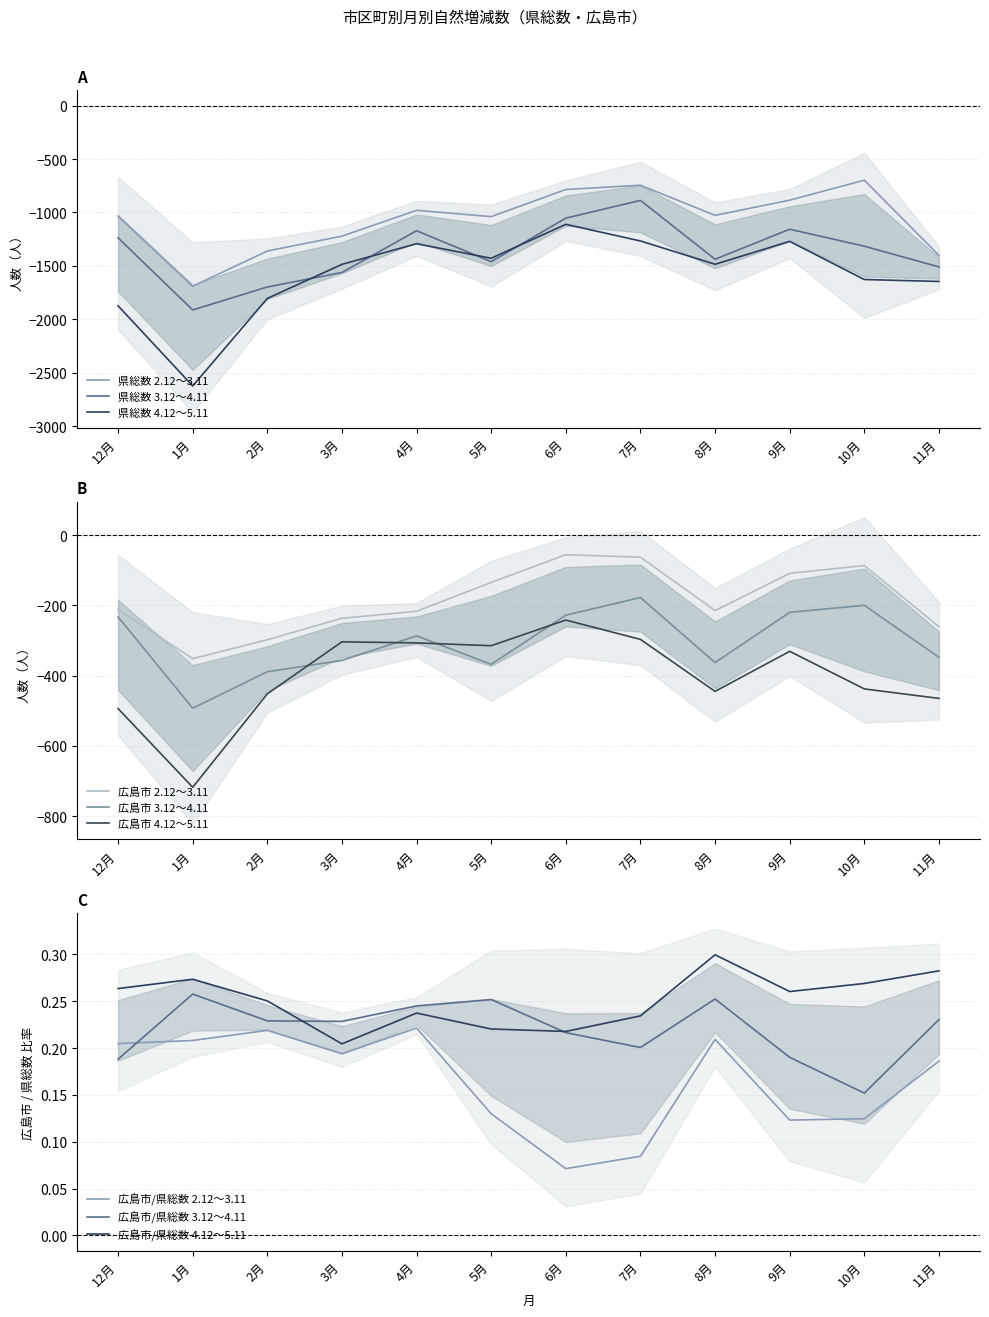

At how many categories does at least one series exceed -1288?

12